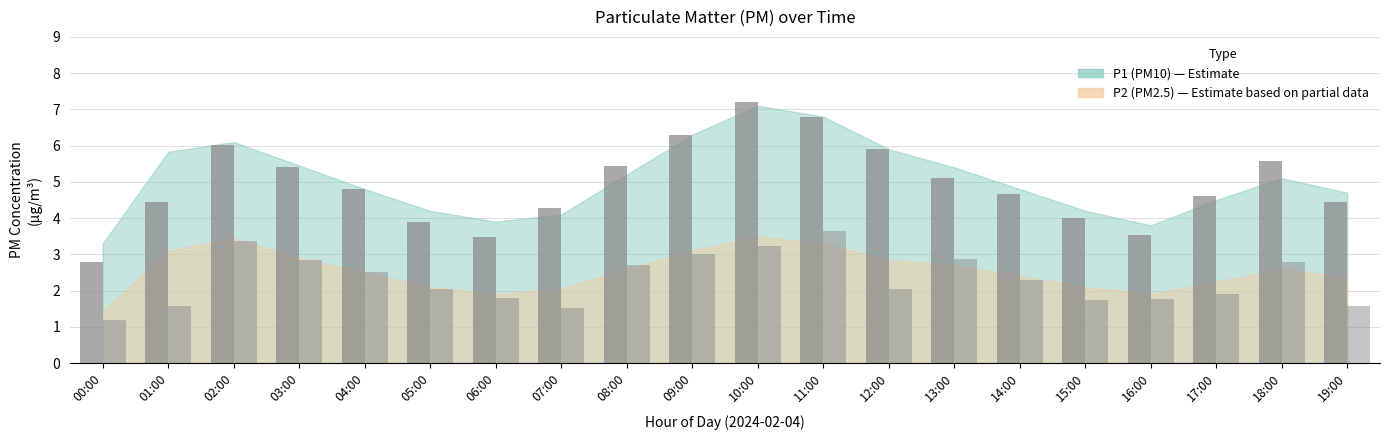

At which category does the chart reach its minimum across all series?

00:00